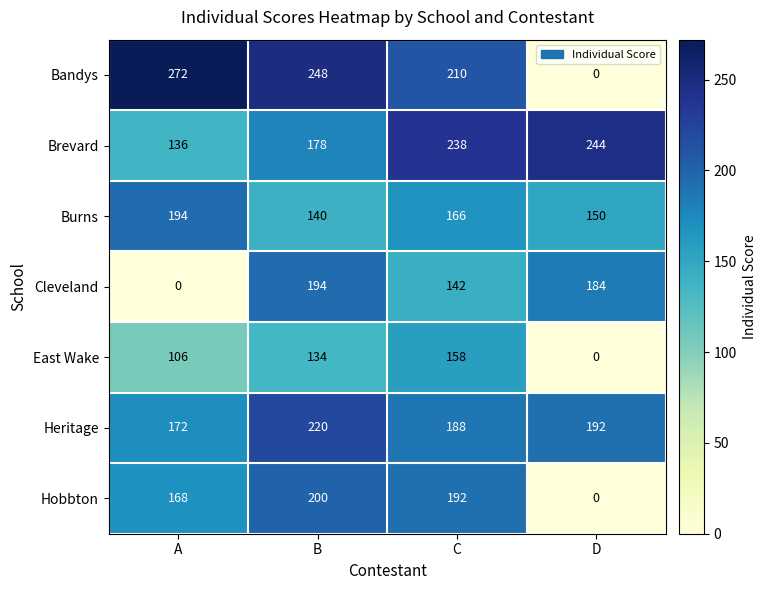

What is the sum of all East Wake values?

398